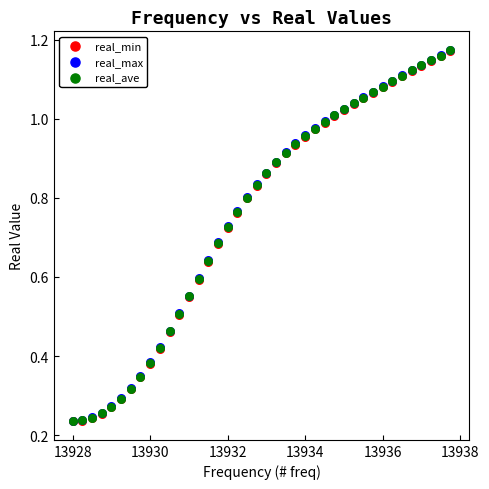

What are all the series names shown in the legend?

real_min, real_max, real_ave